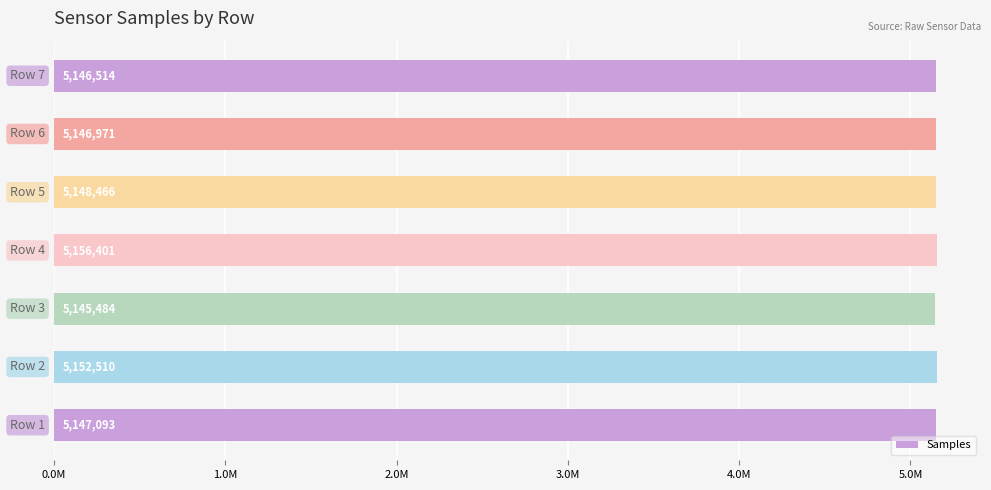

What is the minimum value shown in the chart?

5145484